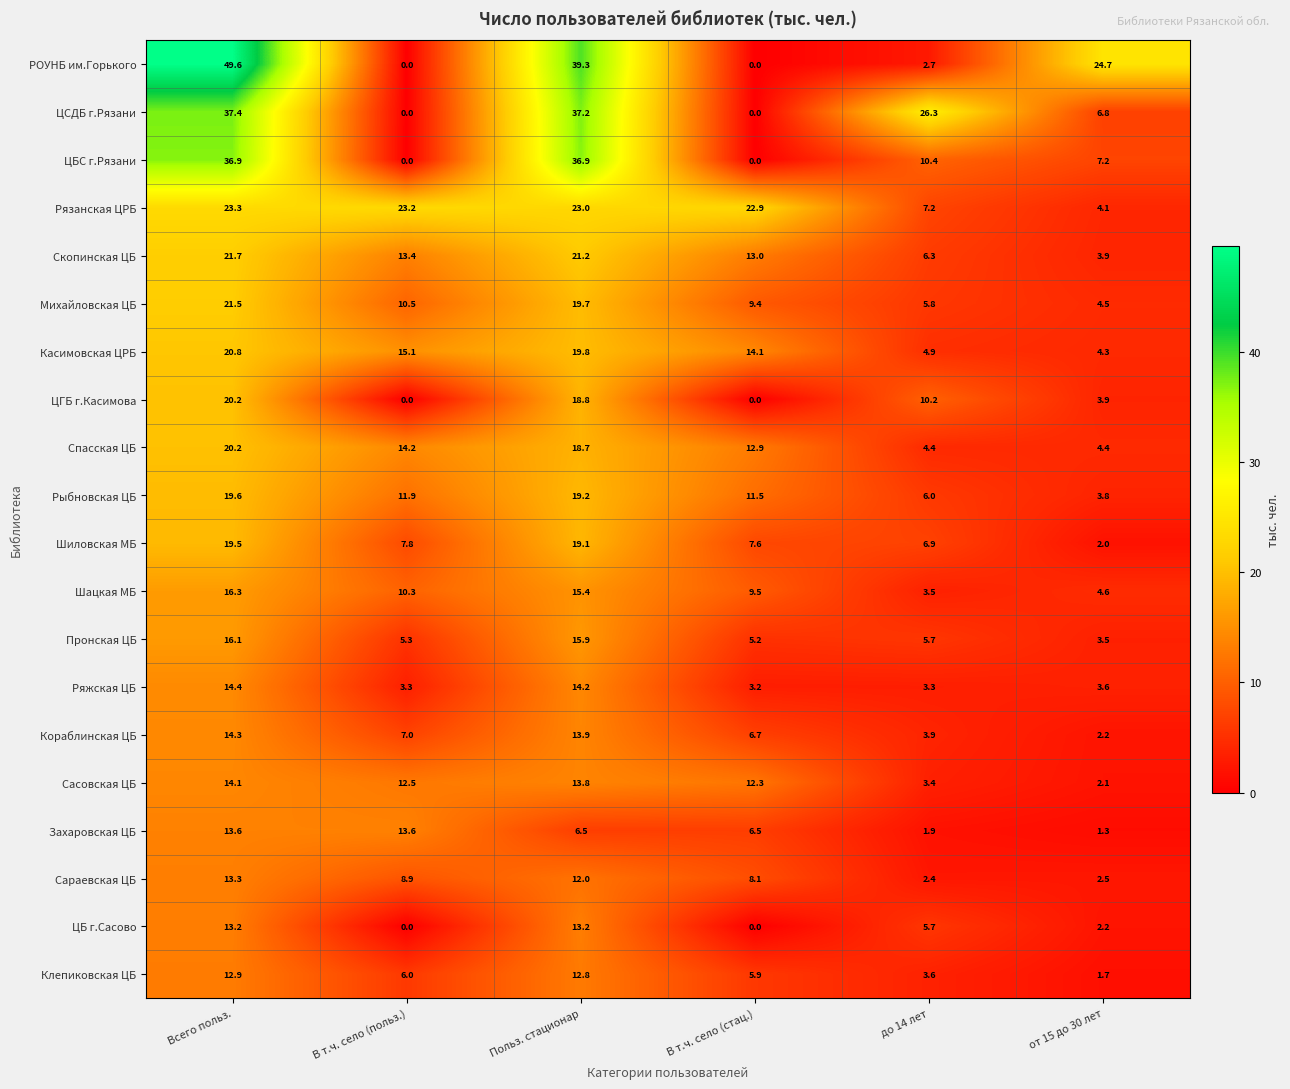

The value of Михайловская ЦБ at В т.ч. село (стац.) is 9.4. True or false?

True